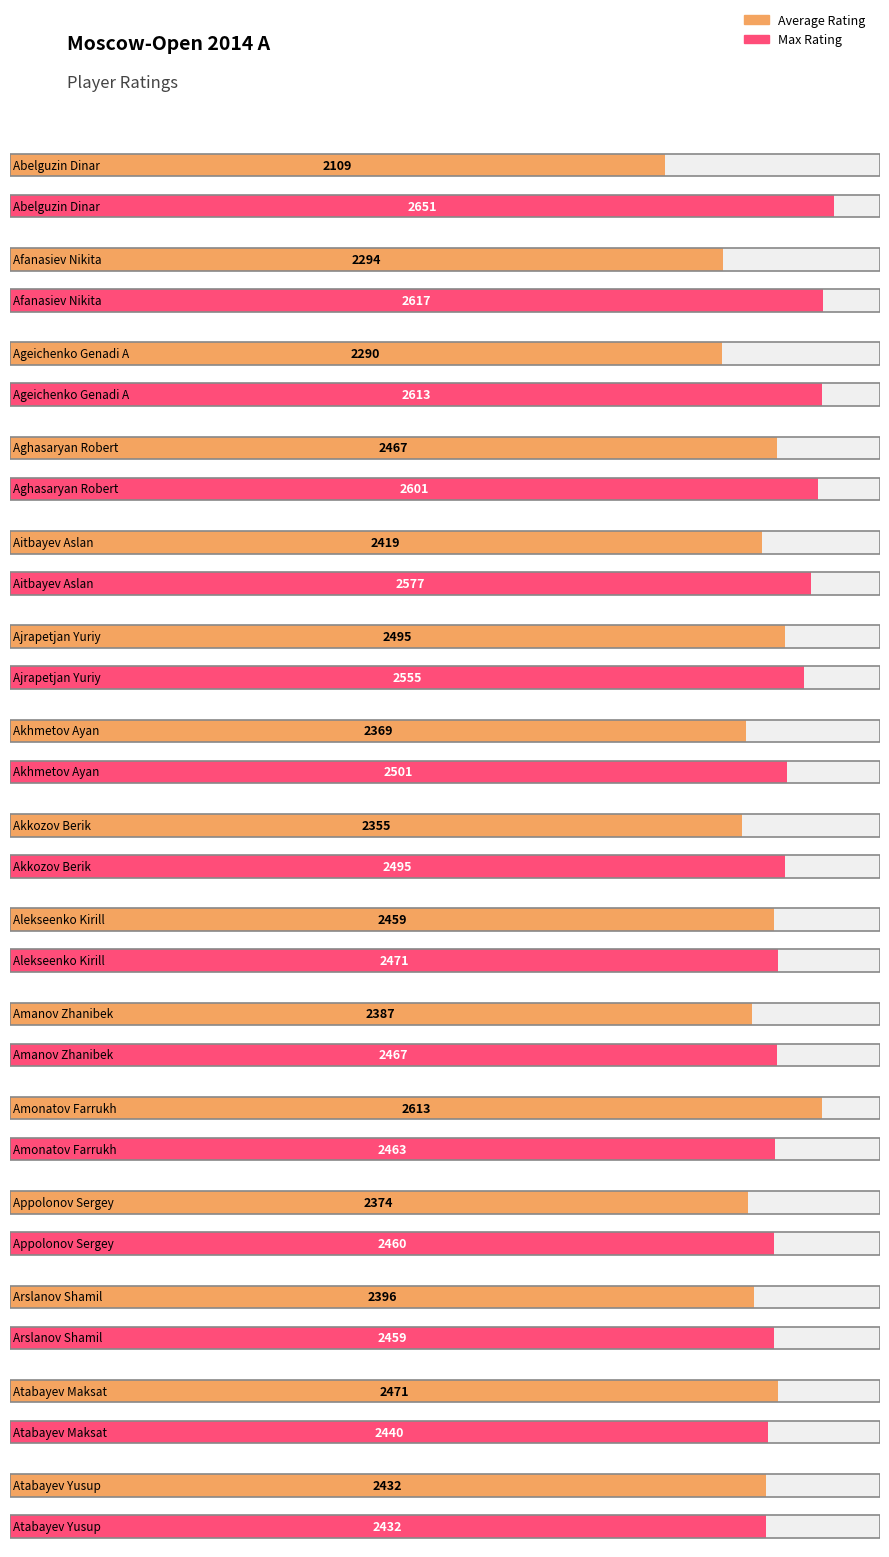

Reading left to right, transcribe all the data shown in this chart.

Average Rating: Abelguzin Dinar=2109	Afanasiev Nikita=2294	Ageichenko Genadi A=2290	Aghasaryan Robert=2467	Aitbayev Aslan=2419	Ajrapetjan Yuriy=2495	Akhmetov Ayan=2369	Akkozov Berik=2355	Alekseenko Kirill=2459	Amanov Zhanibek=2387	Amonatov Farrukh=2613	Appolonov Sergey=2374	Arslanov Shamil=2396	Atabayev Maksat=2471	Atabayev Yusup=2432
Max Rating: Abelguzin Dinar=2651	Afanasiev Nikita=2617	Ageichenko Genadi A=2613	Aghasaryan Robert=2601	Aitbayev Aslan=2577	Ajrapetjan Yuriy=2555	Akhmetov Ayan=2501	Akkozov Berik=2495	Alekseenko Kirill=2471	Amanov Zhanibek=2467	Amonatov Farrukh=2463	Appolonov Sergey=2460	Arslanov Shamil=2459	Atabayev Maksat=2440	Atabayev Yusup=2432